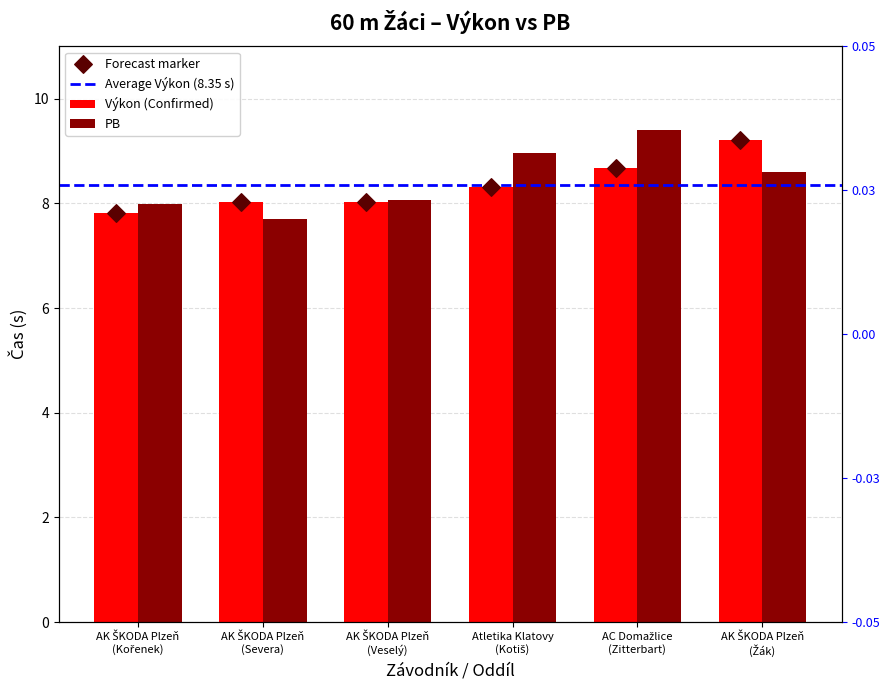

Which series contains the lowest Y value?

PB